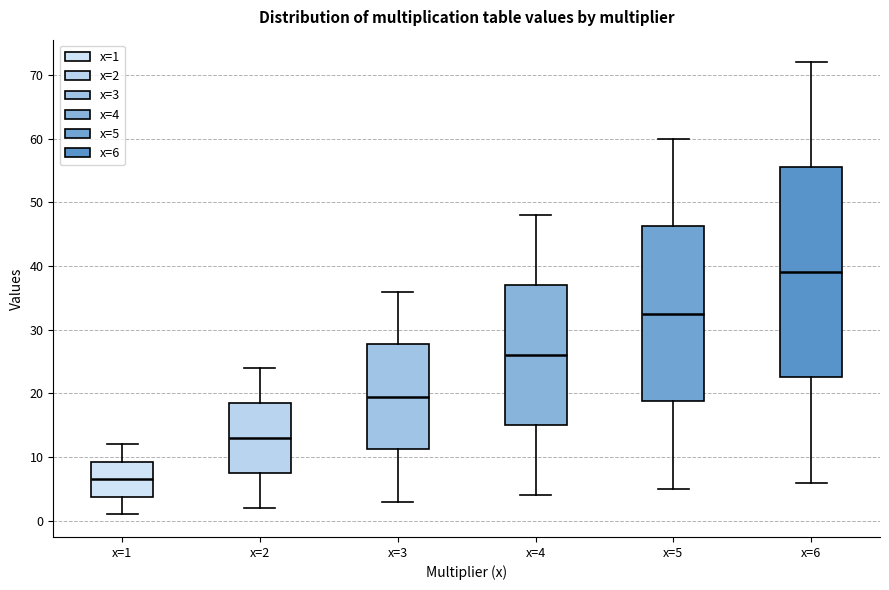

Which box's median line is the highest?

x=6